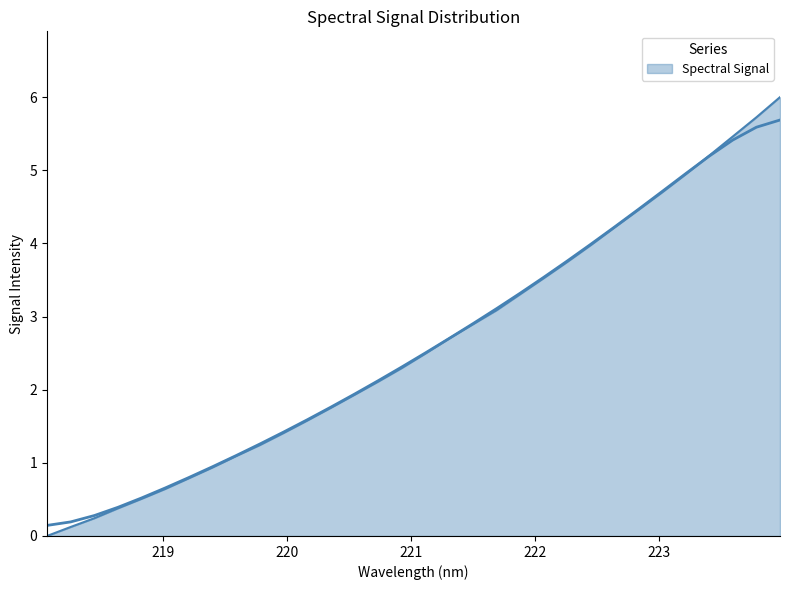

What is the sum of all values?

83.5